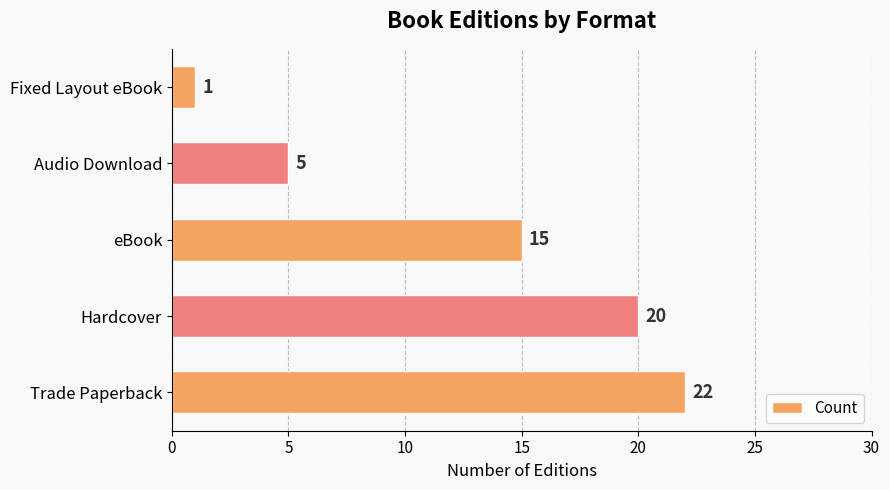

How many values are below 15?

2